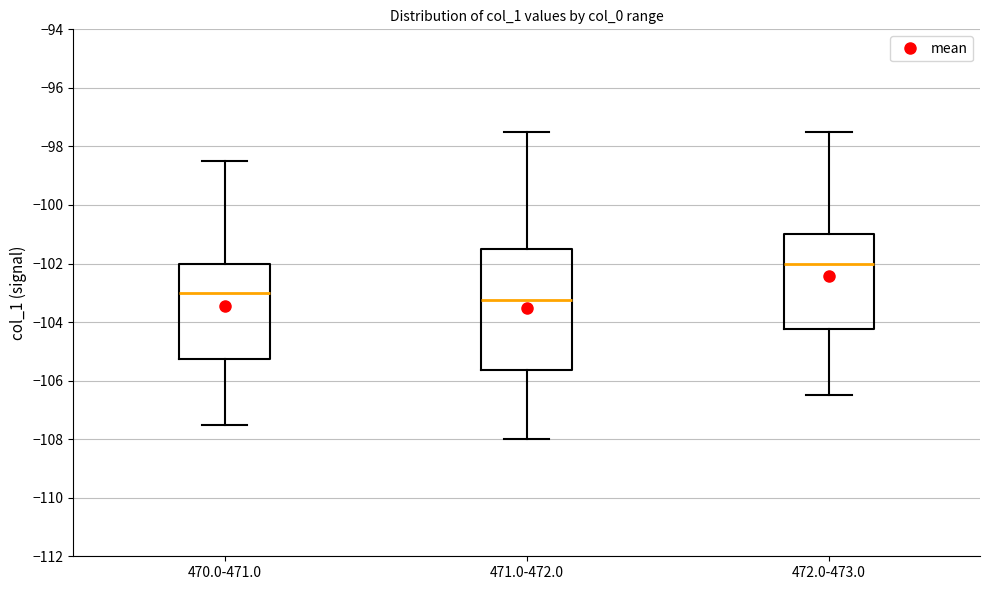

Which box is the tallest, from its lower edge to its upper edge?

471.0-472.0